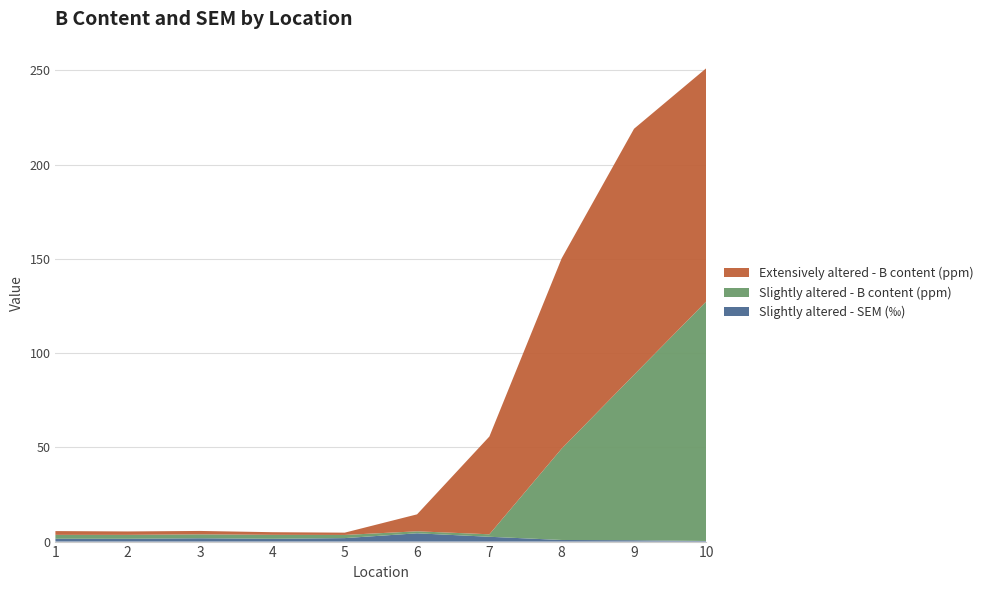

Reading left to right, transcribe all the data shown in this chart.

Slightly altered - SEM (‰): 1.5	1.5	1.8	1.5	1.8	4.4	2.6	0.8	0.7	0.3
Slightly altered - B content (ppm): 2.1	2.1	2.1	2.1	1.7	1.1	1.3	48.5	87.8	127.1
Extensively altered - B content (ppm): 2.0	1.8	1.8	1.4	1.2	9.0	51.9	101.0	130.5	123.7